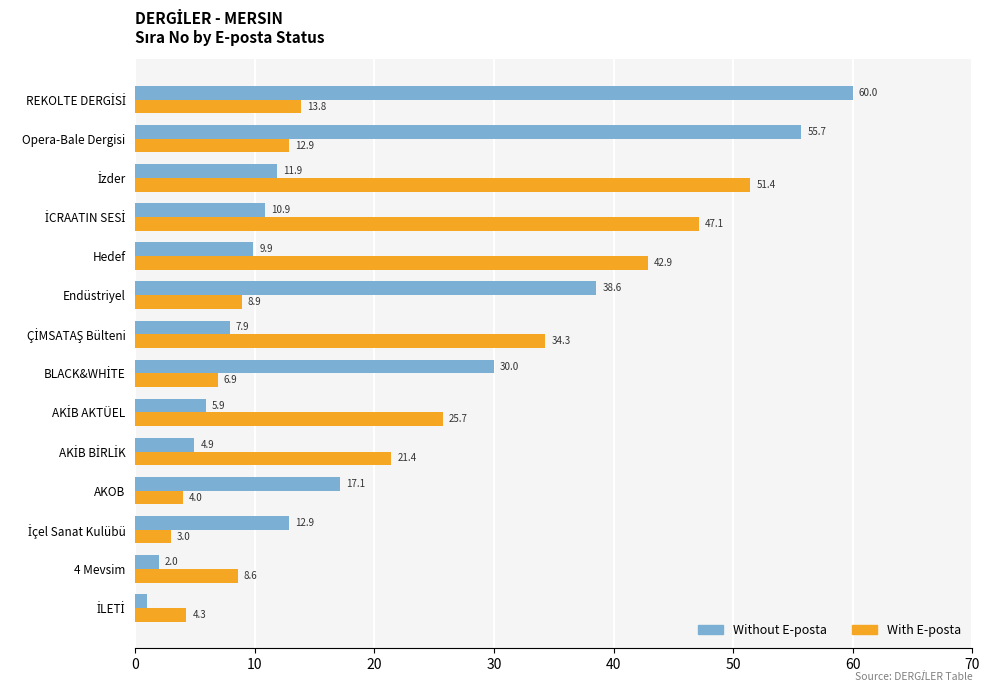

Which series has the largest range (max minus min)?

Without E-posta